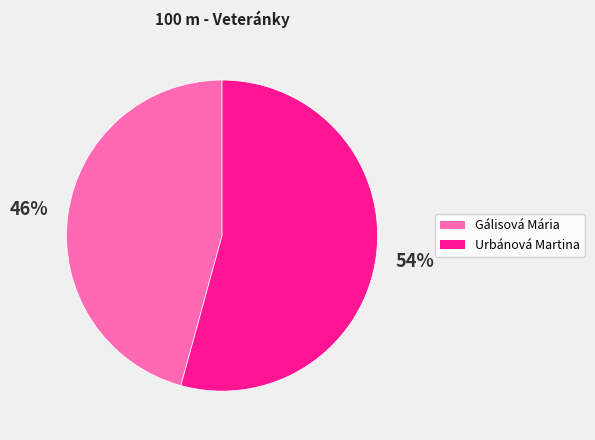

How many segments does this pie chart have?

2